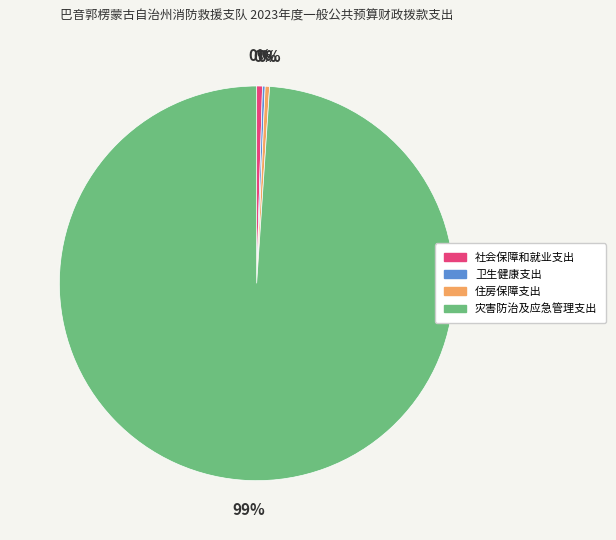

Which category has the biggest portion of the pie?

灾害防治及应急管理支出